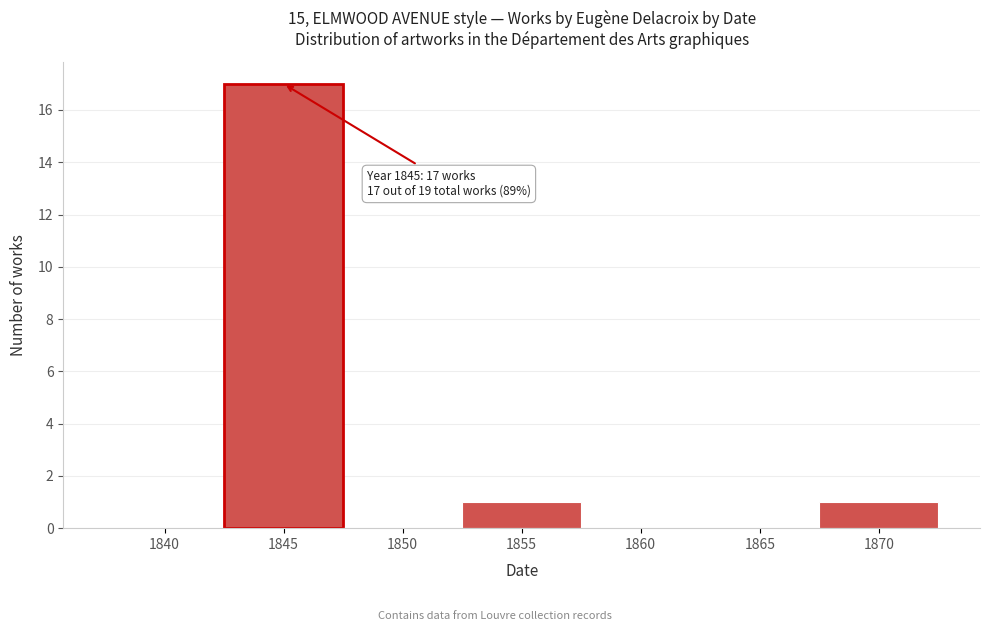

Reading left to right, list all the values displayed in this chart.

1840=0	1845=17	1850=0	1855=1	1860=0	1865=0	1870=1